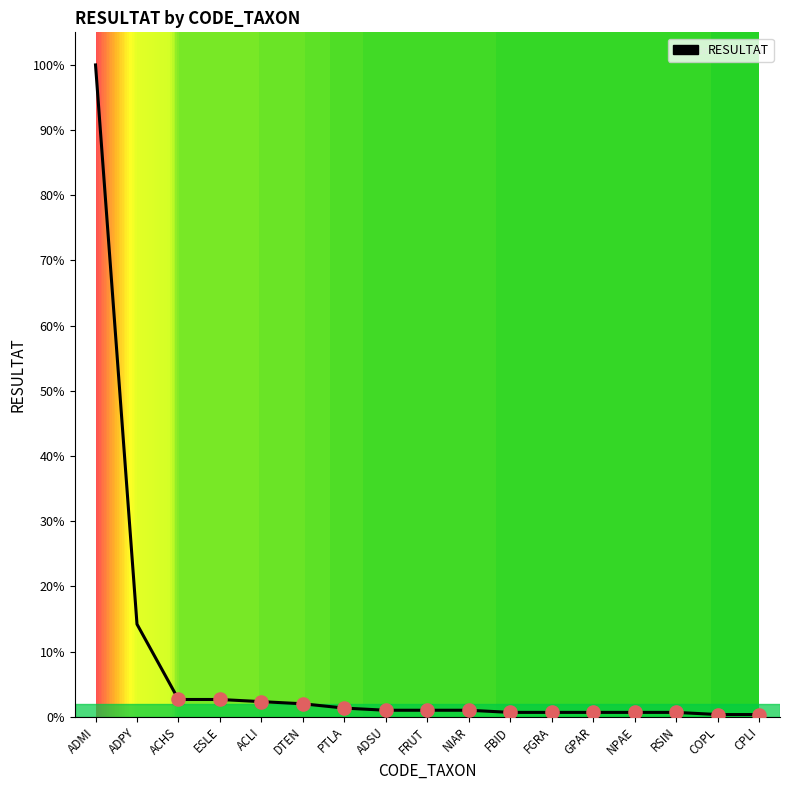

What is the ratio of the value at FBID to the value at CPLI?

2.0